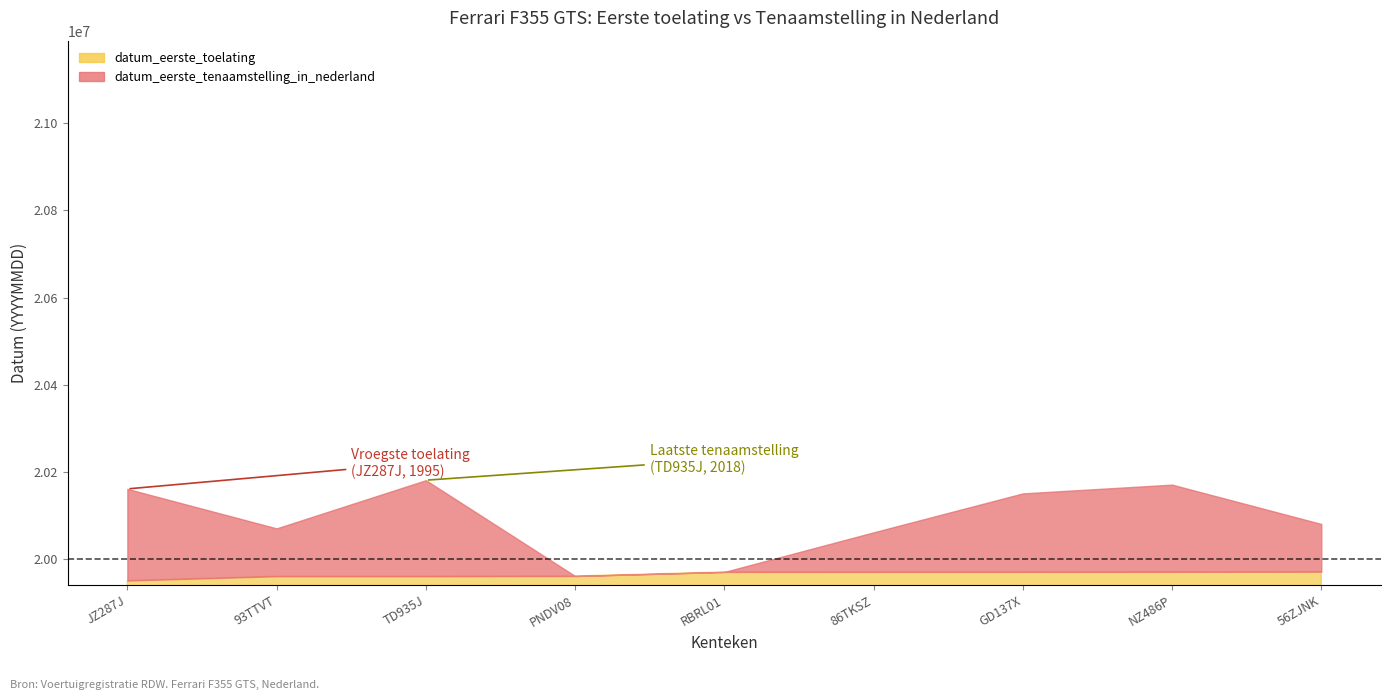

At which label is datum_eerste_tenaamstelling_in_nederland closest to 20070766?

93TTVT